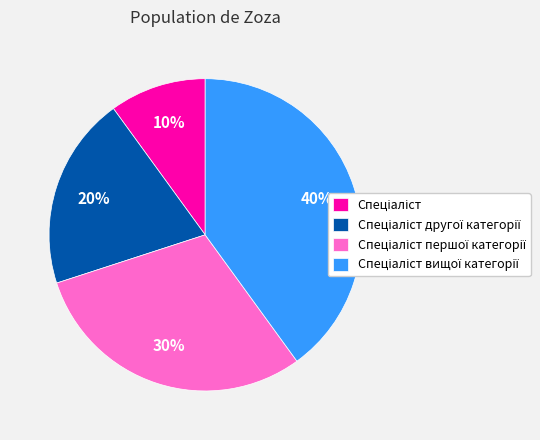

Is there a majority slice in this chart?

No